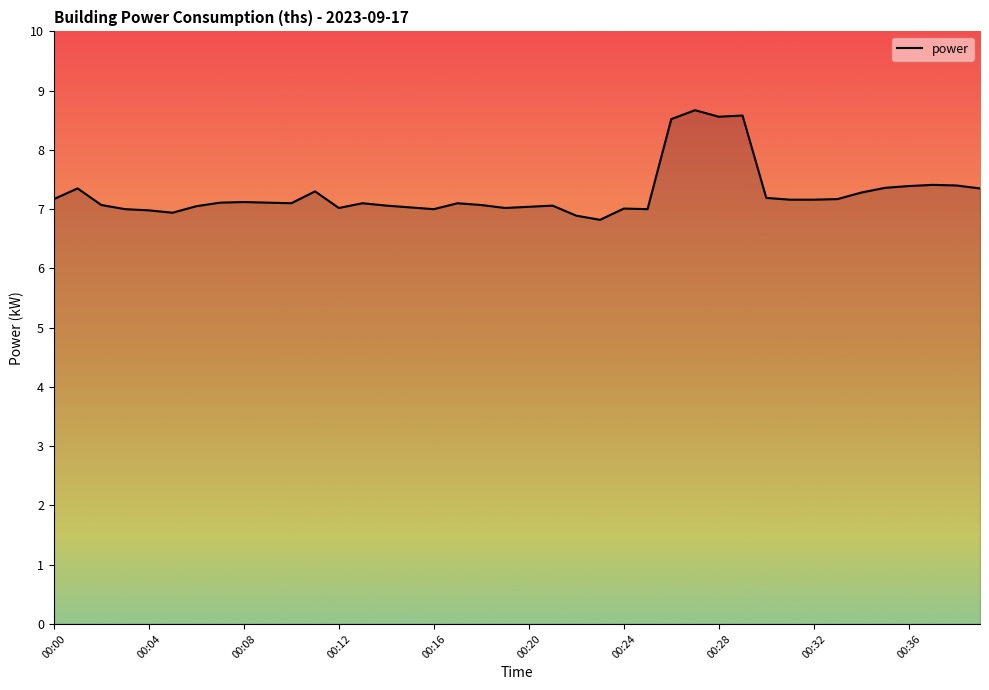

What is the greatest value displayed?

8.7